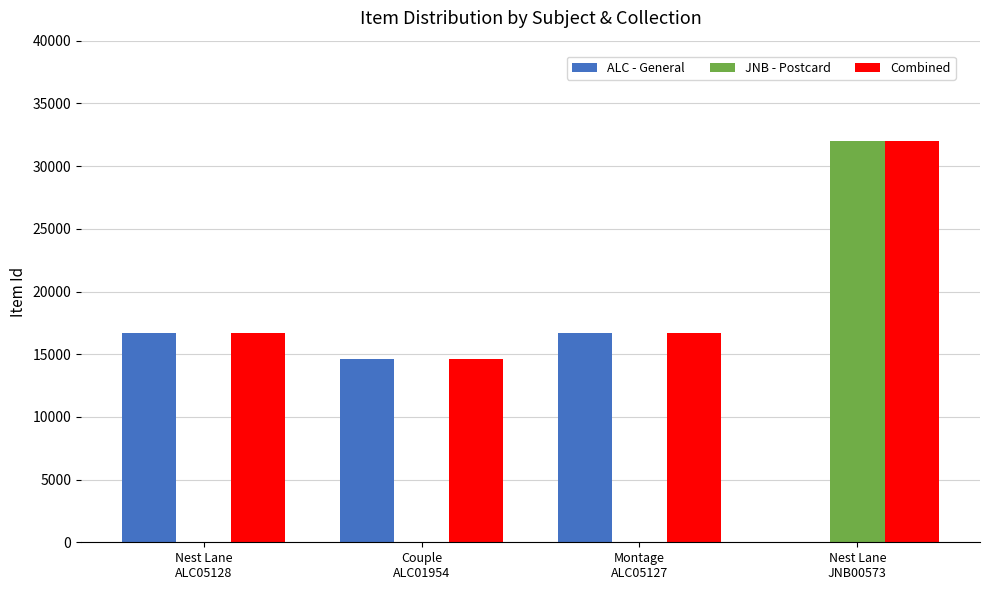

How many JNB - Postcard values are between 0 and 32007?

4